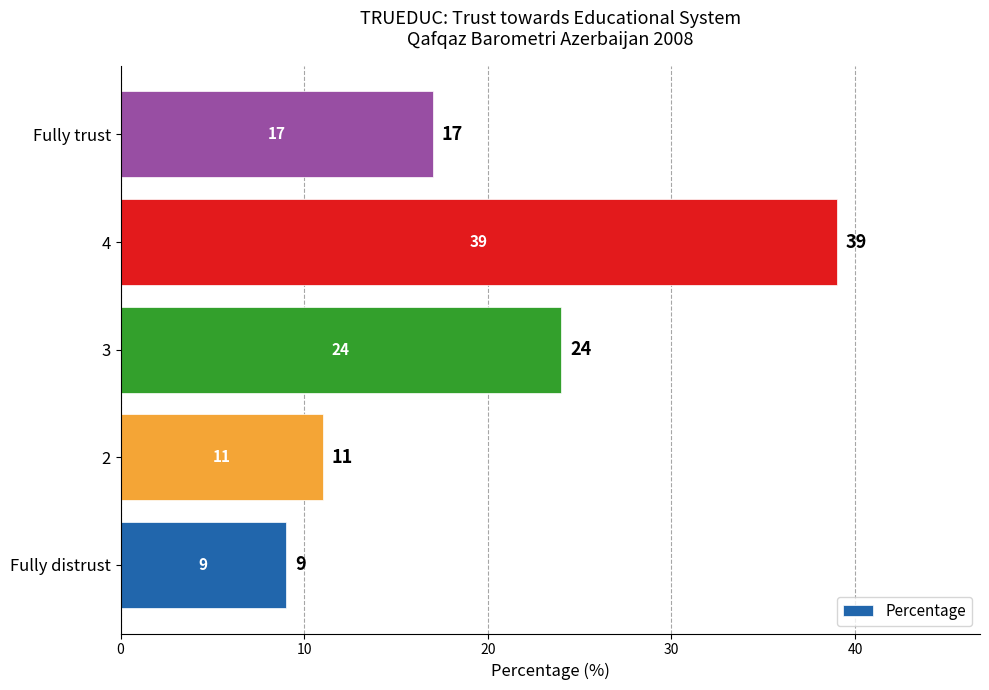

Between 3 and 4, which is larger?

4